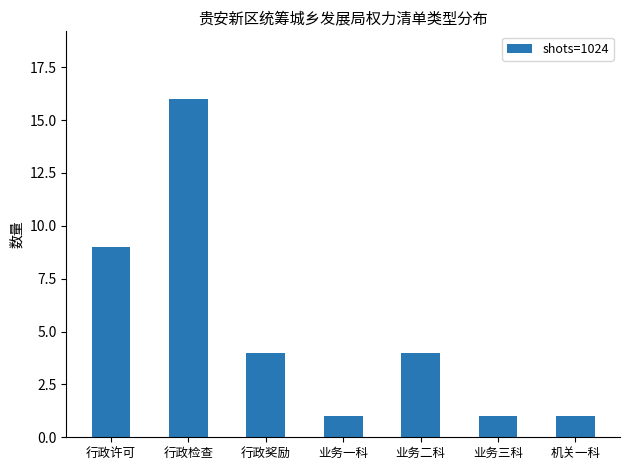

What is the average value?

5